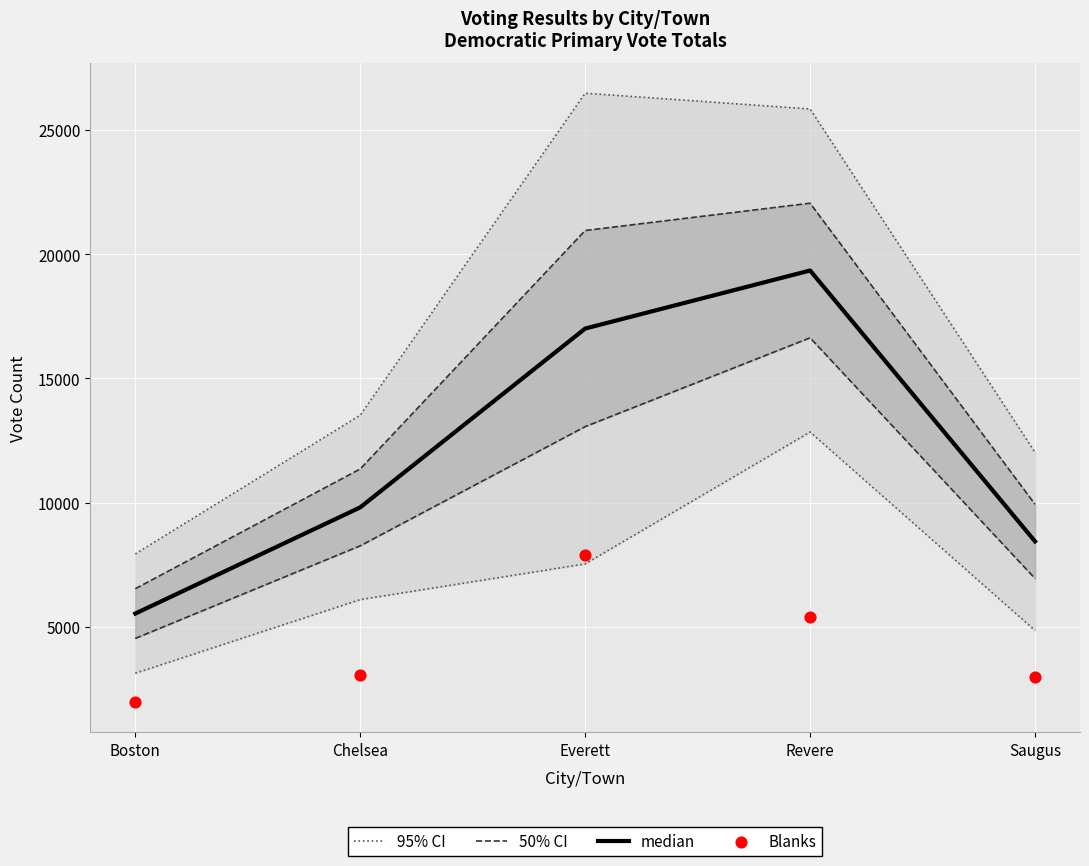

Which series has the widest spread of Y values?

95% CI